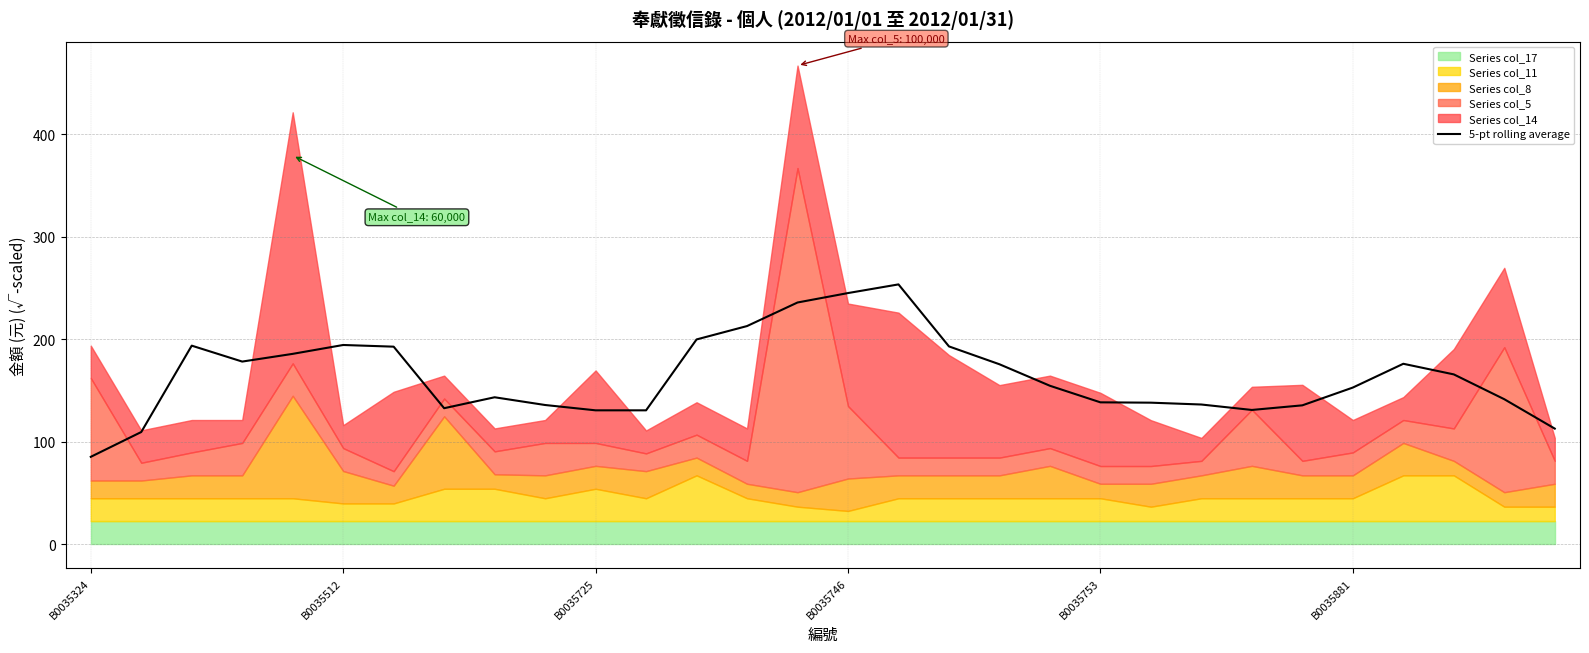

True or false: the data shows 290.6 at B0035753.

False